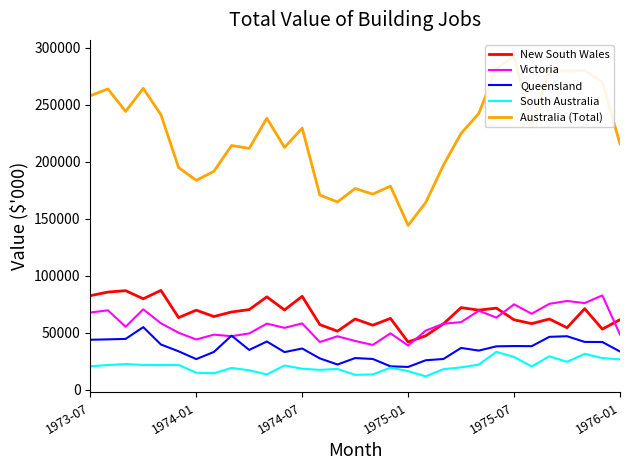

What is the lowest value of the South Australia series?

11622